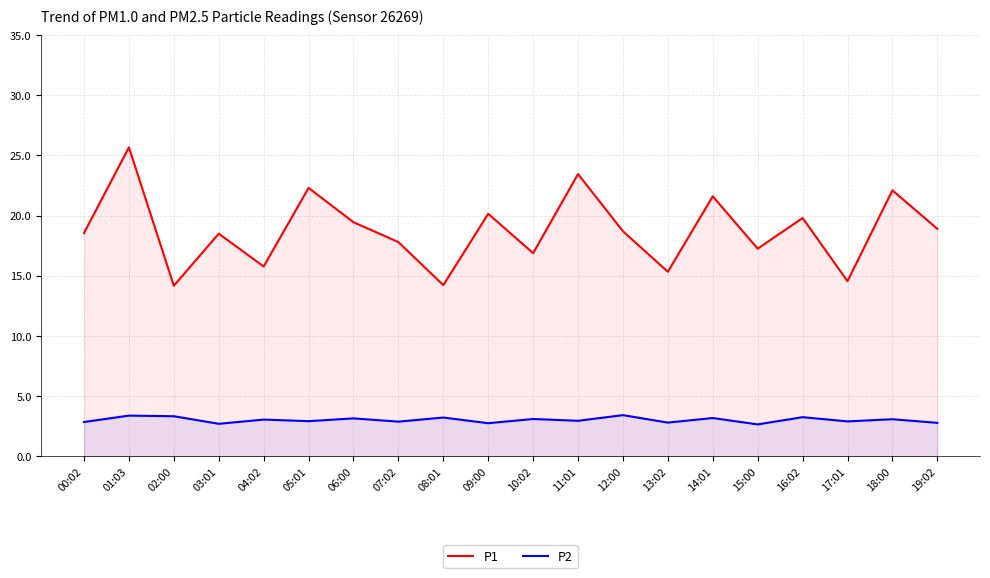

How many lines are shown in the chart?

2